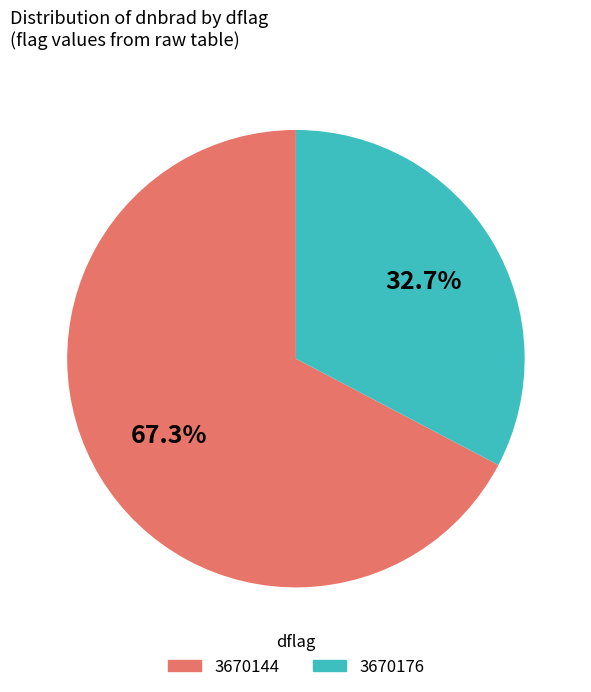

What is the ratio of the value at 3670176 to the value at 3670144?

0.5